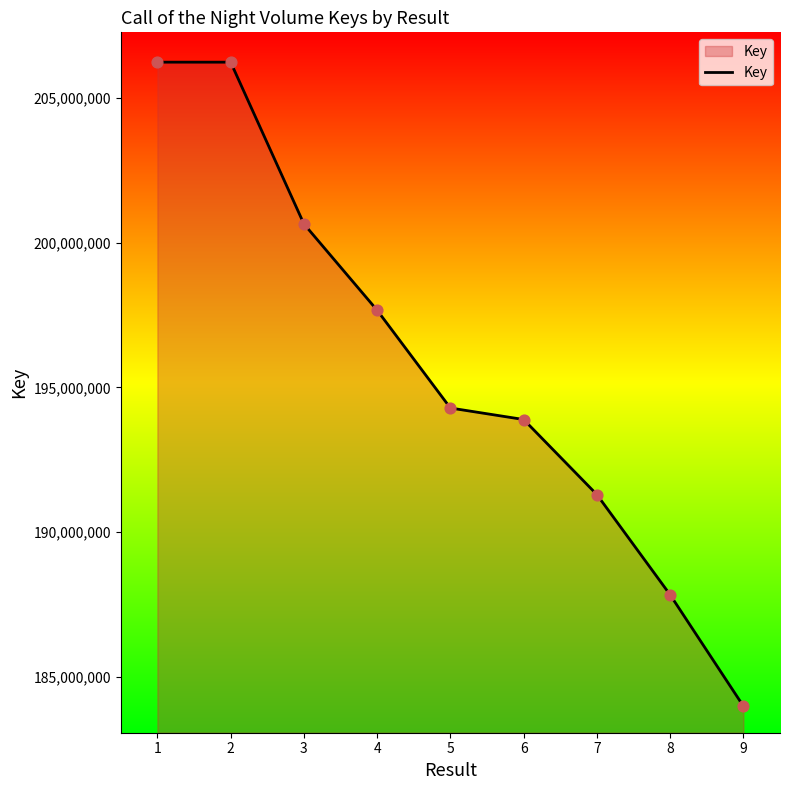

Which has a higher value, 3 or 5?

3